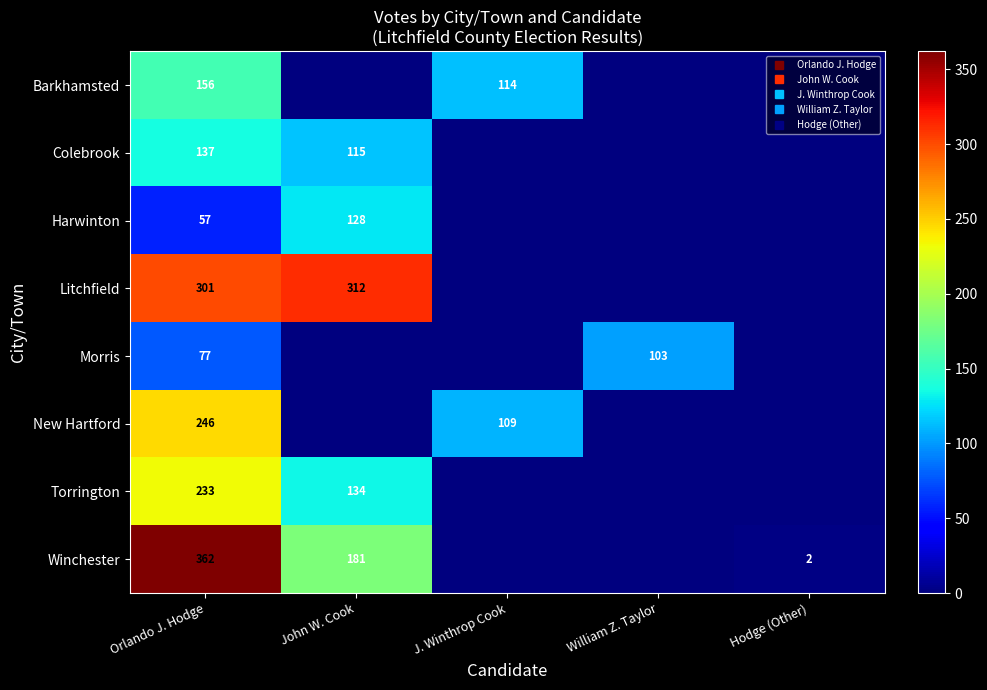

Count the number of categories in the chart.

5